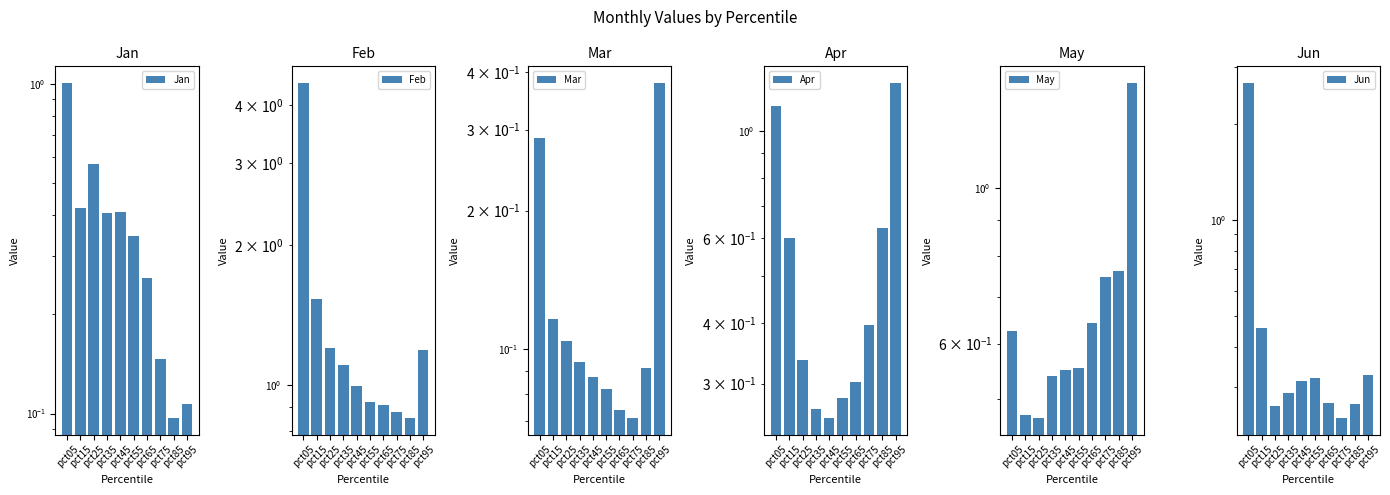

What is the average value of the May series?

0.7